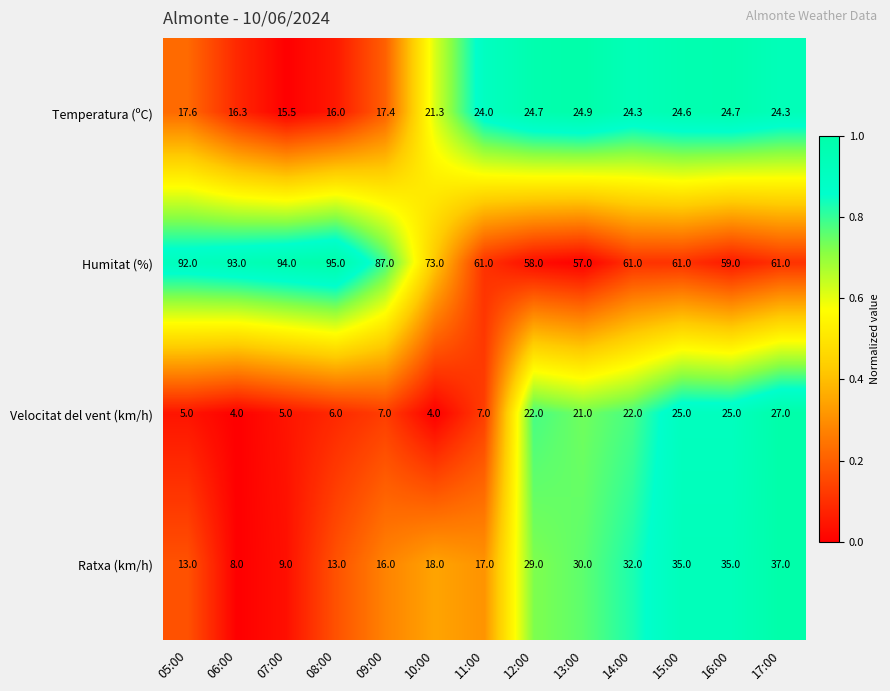

List the series in order of their peak value, highest first.

Humitat (%), Ratxa (km/h), Velocitat del vent (km/h), Temperatura (ºC)